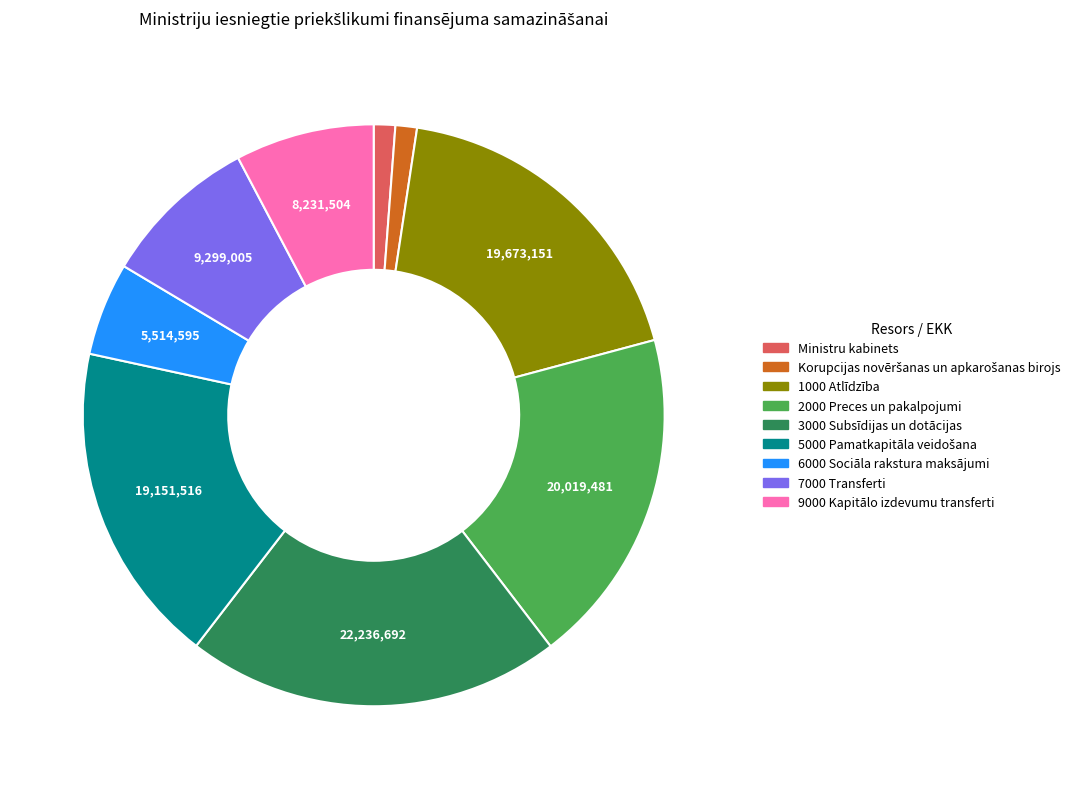

Is the sum of 7000 Transferti and 1000 Atlīdzība greater than half?

No